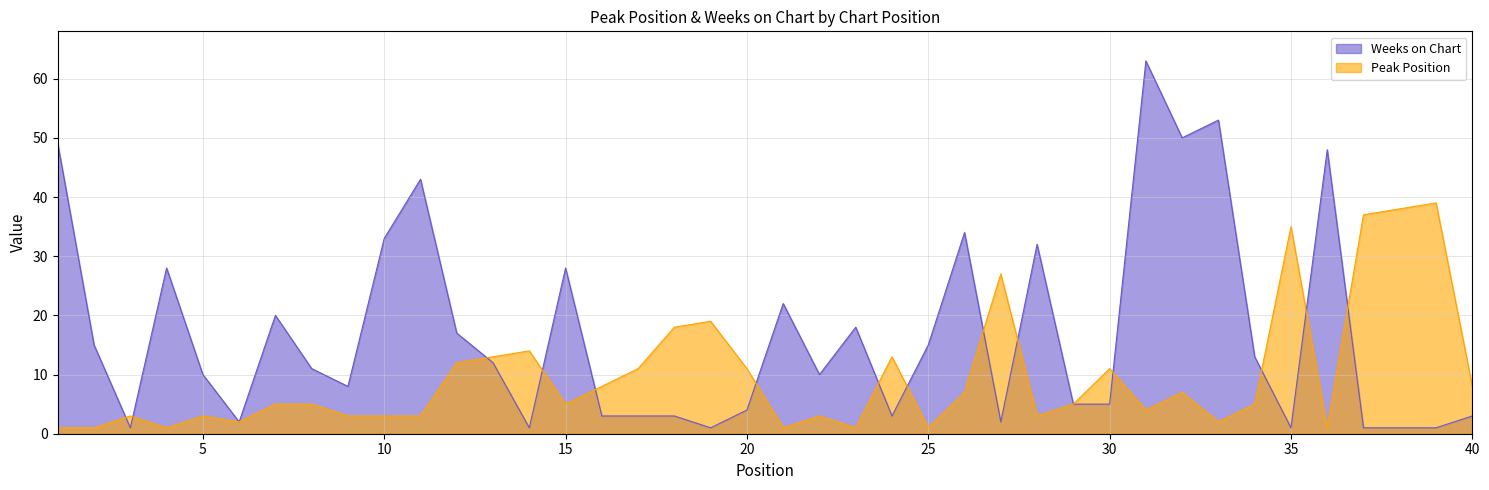

True or false: Weeks on Chart has a value of 3 at 16.

True